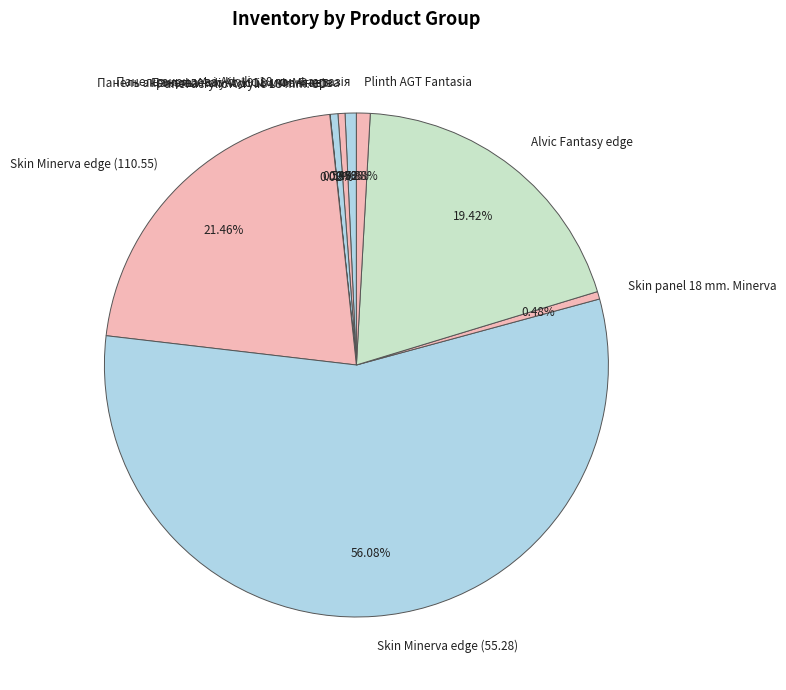

What percentage is NOT represented by Alvic Fantasy edge?

80.6%